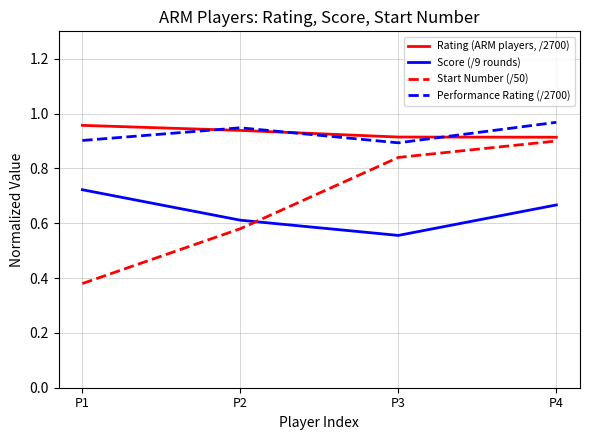

The Performance Rating (/2700) series shows 1.4 at P3. True or false?

False